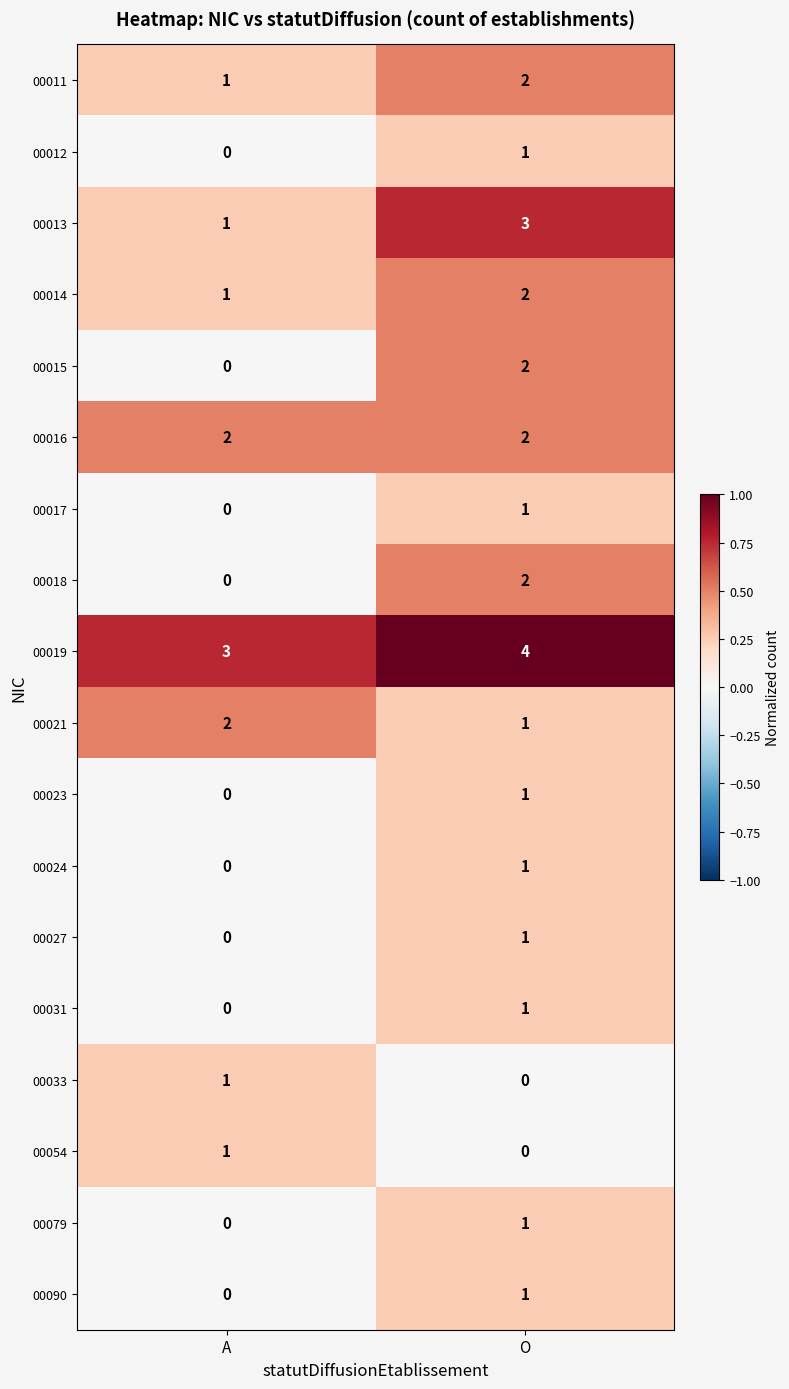

Where is 00021 nearest to the value 1?

O